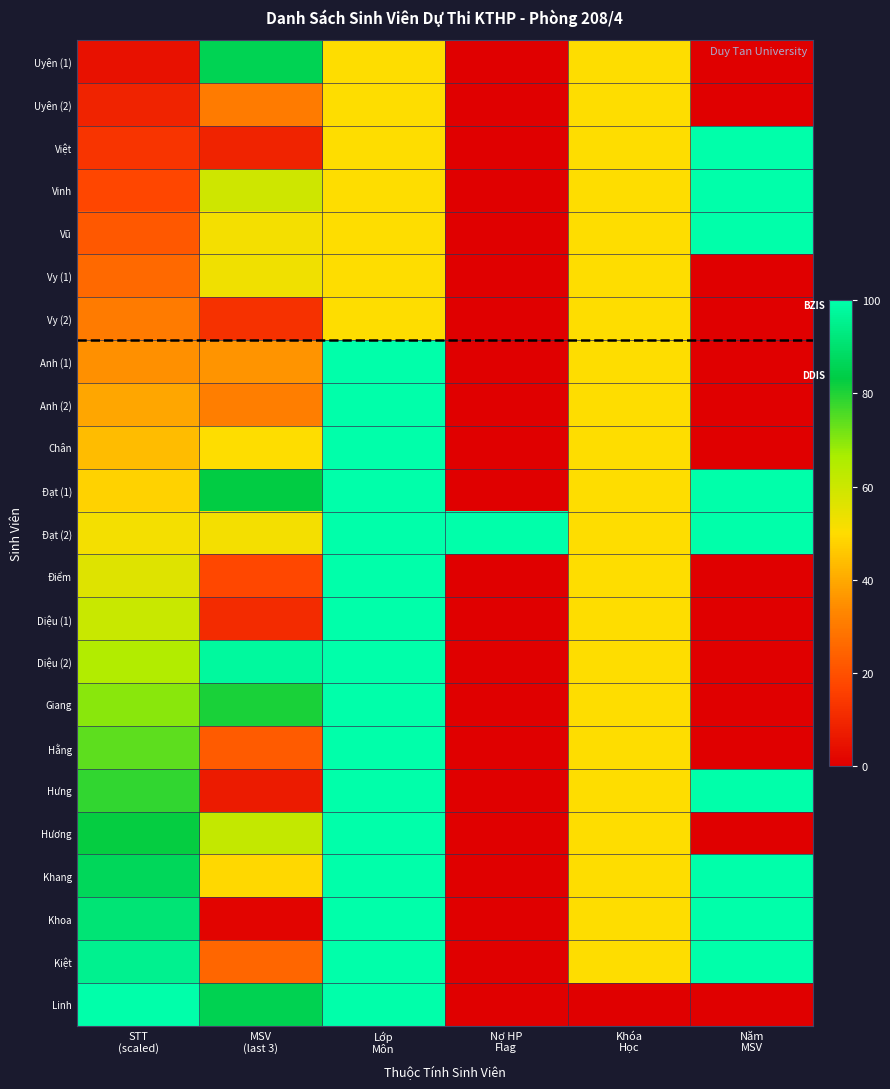

What is the greatest value displayed?

100.0